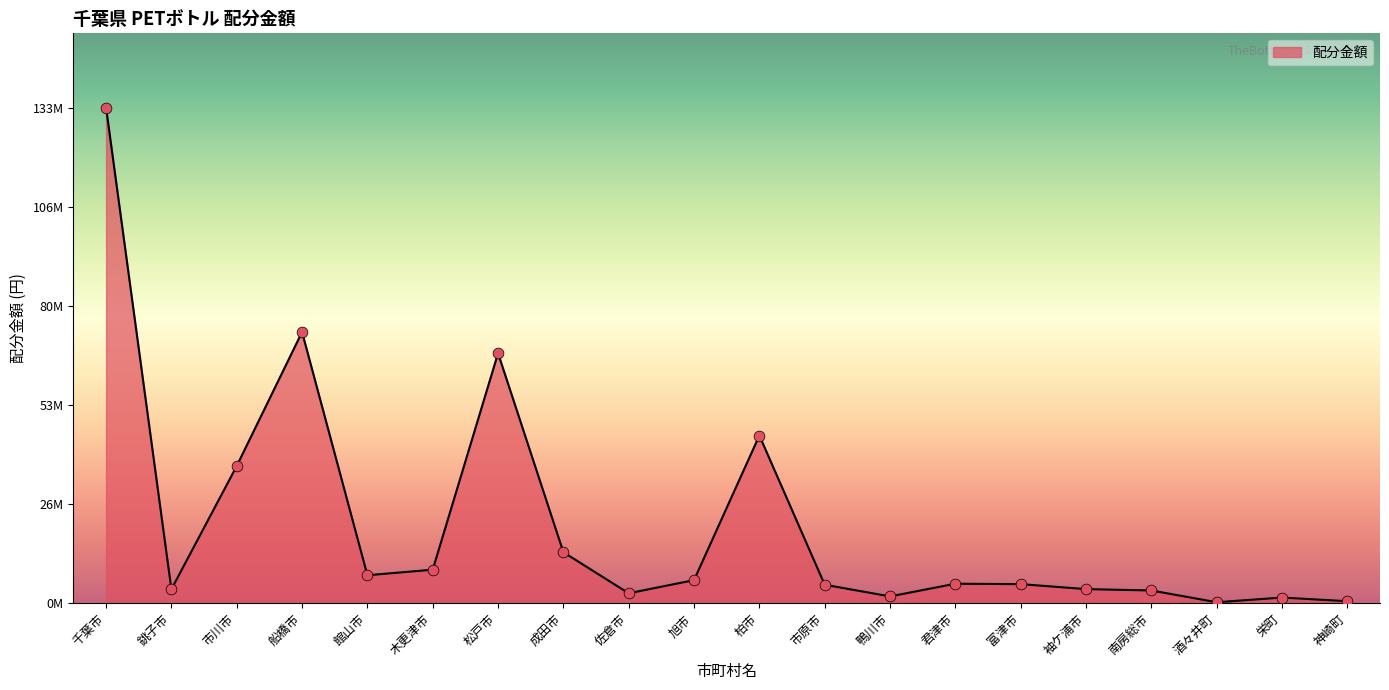

What is the change in value from 旭市 to 柏市?

+38973747